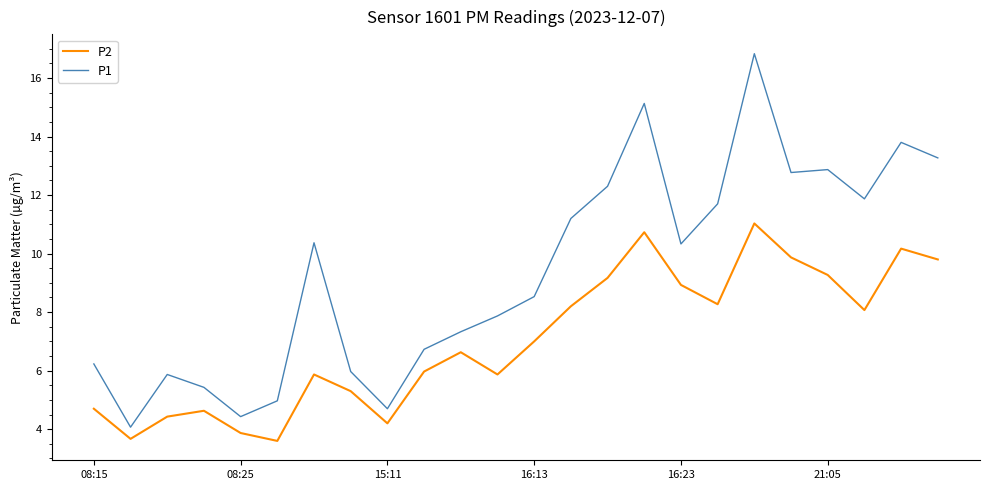

What is the smallest value displayed?

3.6